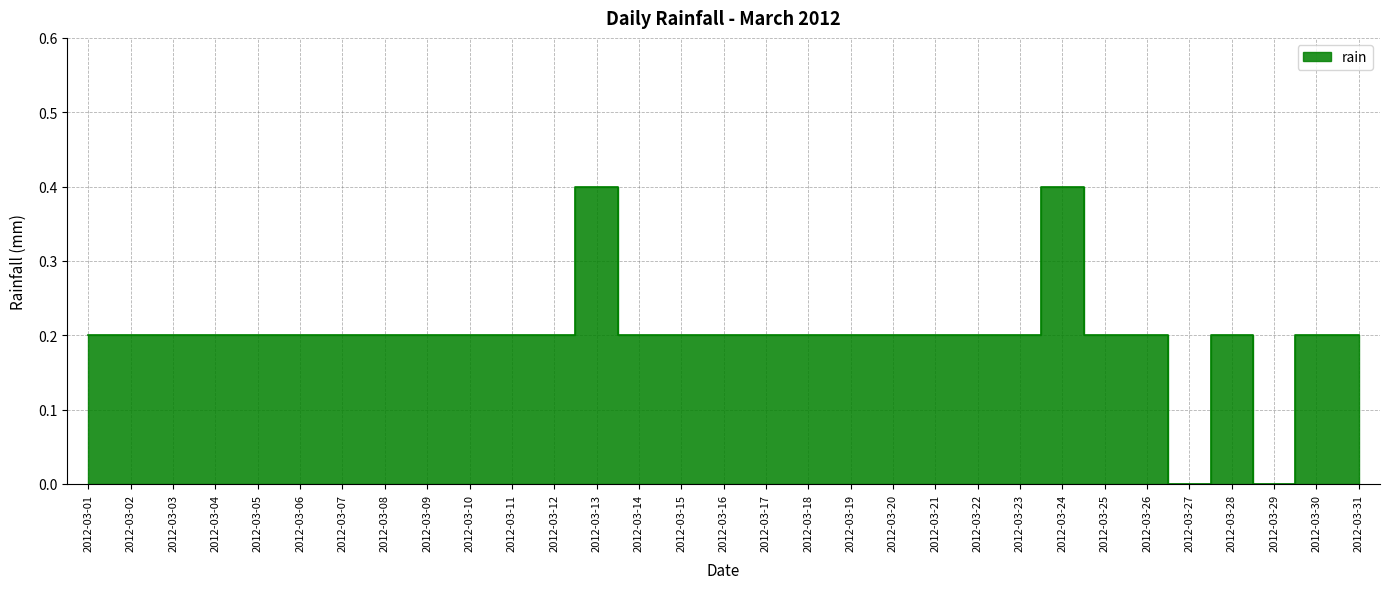

Which has a higher value, 2012-03-17 or 2012-03-21?

2012-03-17